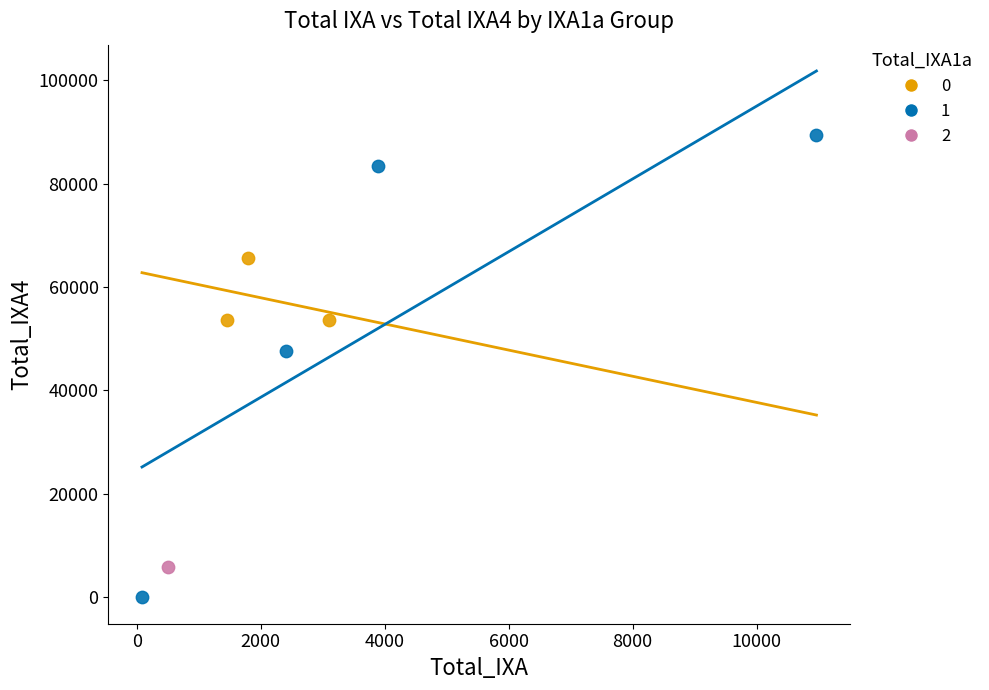

Which series reaches the maximum Y coordinate?

1